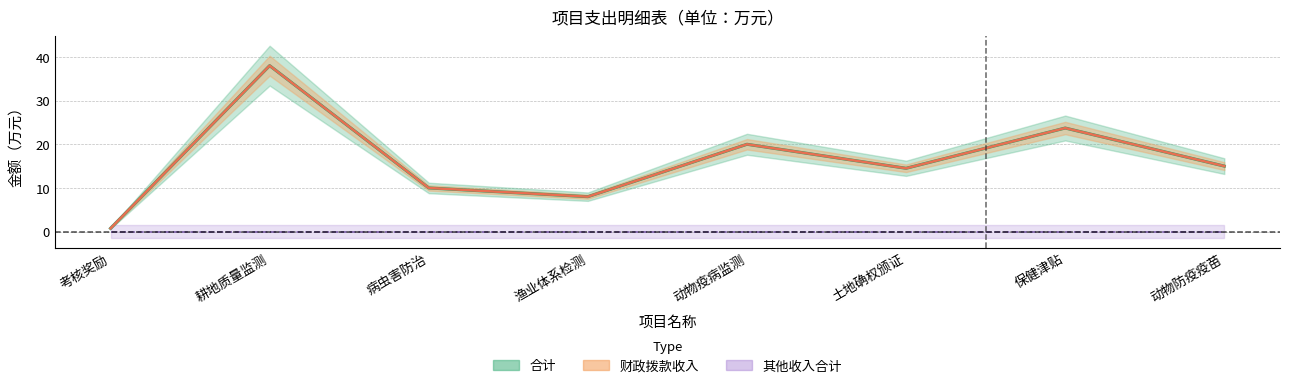

What position from the left is 动物防疫疫苗?

8